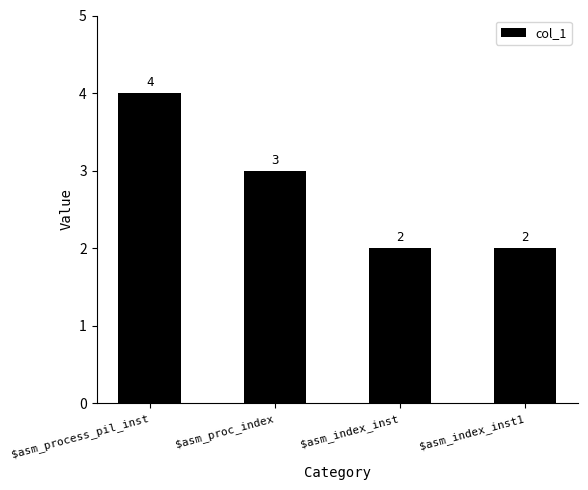

What is the difference between the maximum and minimum values?

2